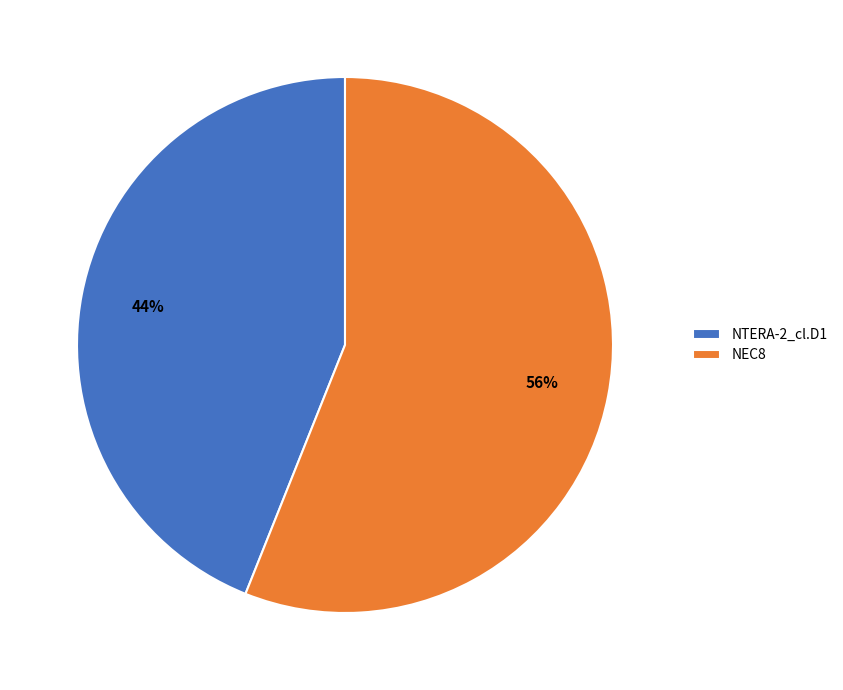

Rank the categories by value from highest to lowest.

NEC8, NTERA-2_cl.D1